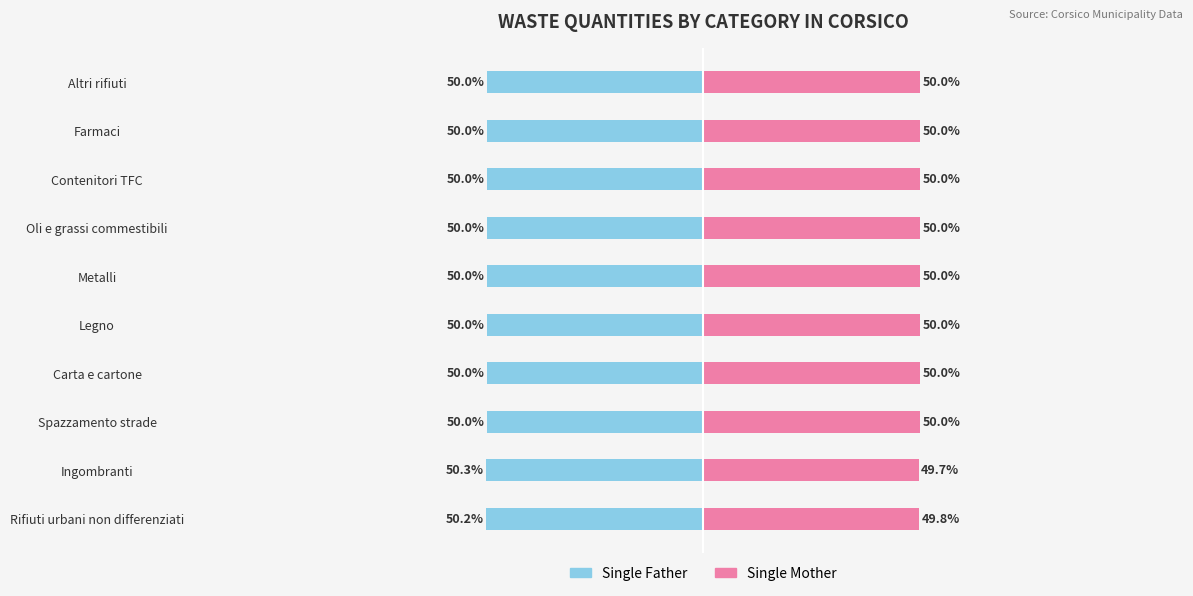

What are all the series names shown in the legend?

Single Father, Single Mother